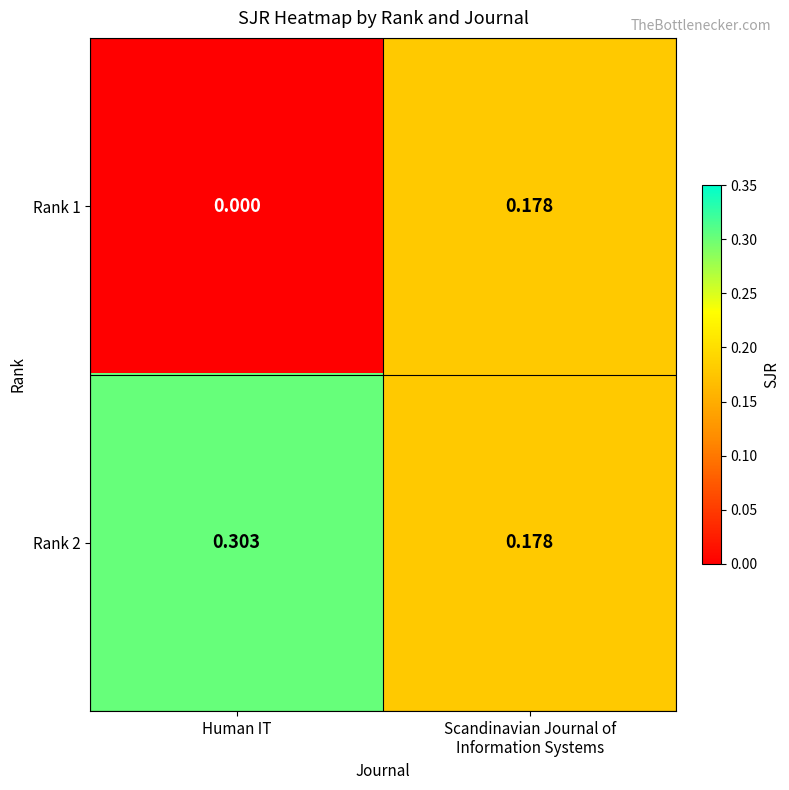

List the series in order of their peak value, lowest first.

Rank 1, Rank 2